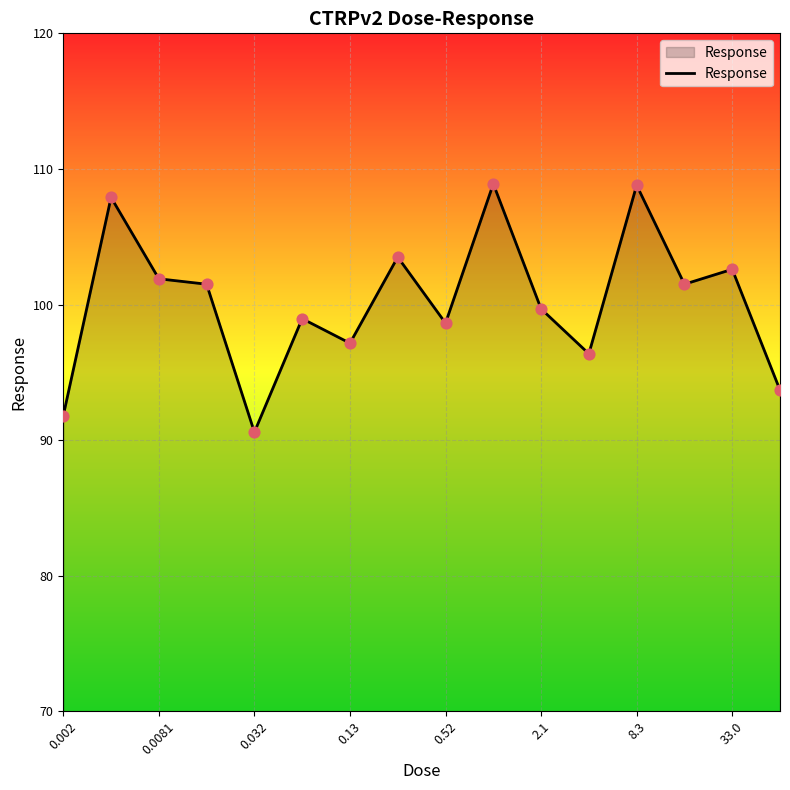

What is the difference between the maximum and minimum values?

18.3